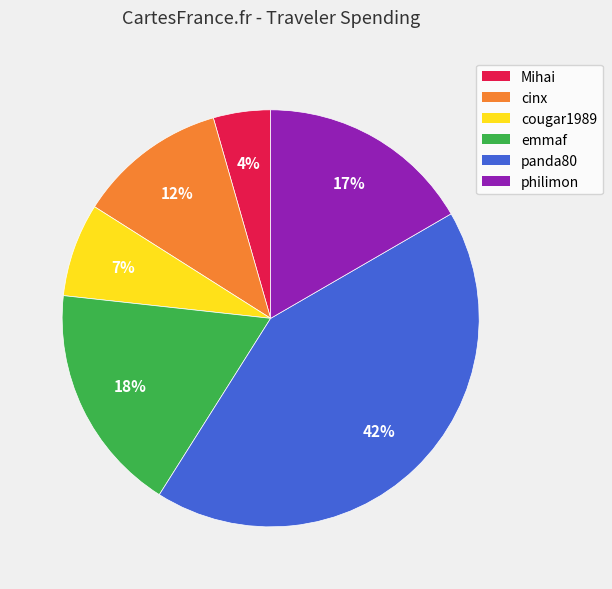

Does cinx account for over 50% of the chart?

No